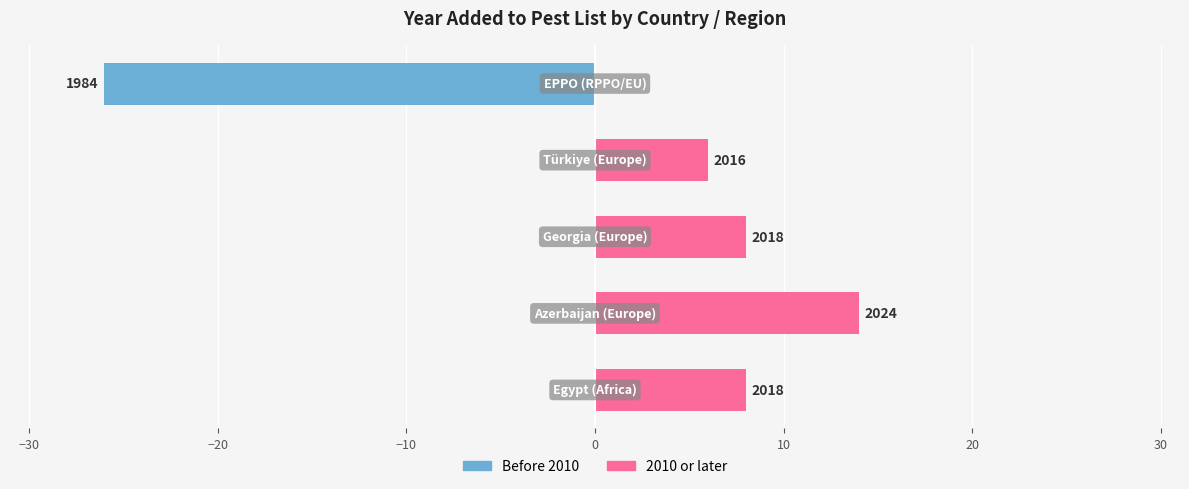

Which series has the largest total across all categories?

2010 or later